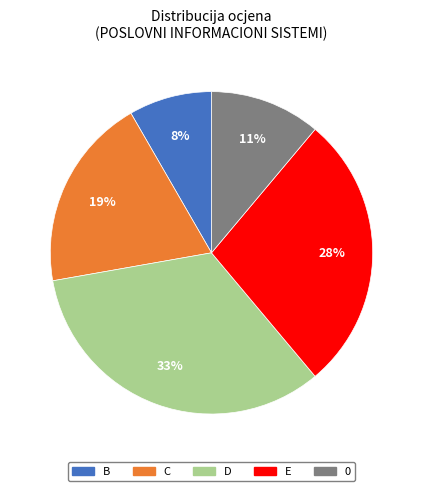

Is there any slice that represents more than half of the pie?

No